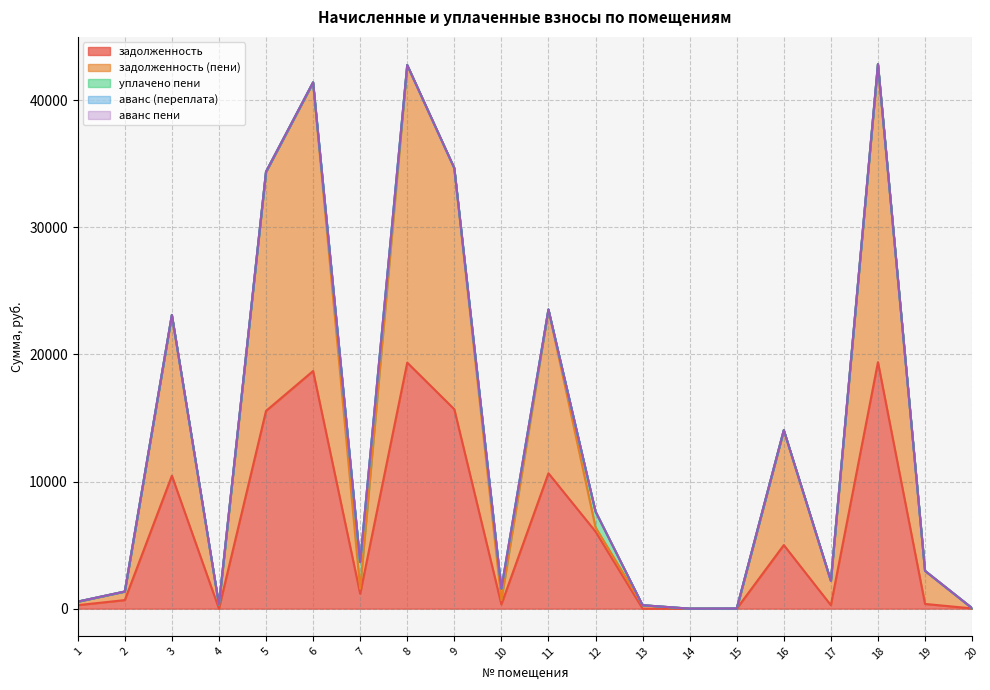

Which series has the largest total across all categories?

задолженность (пени)